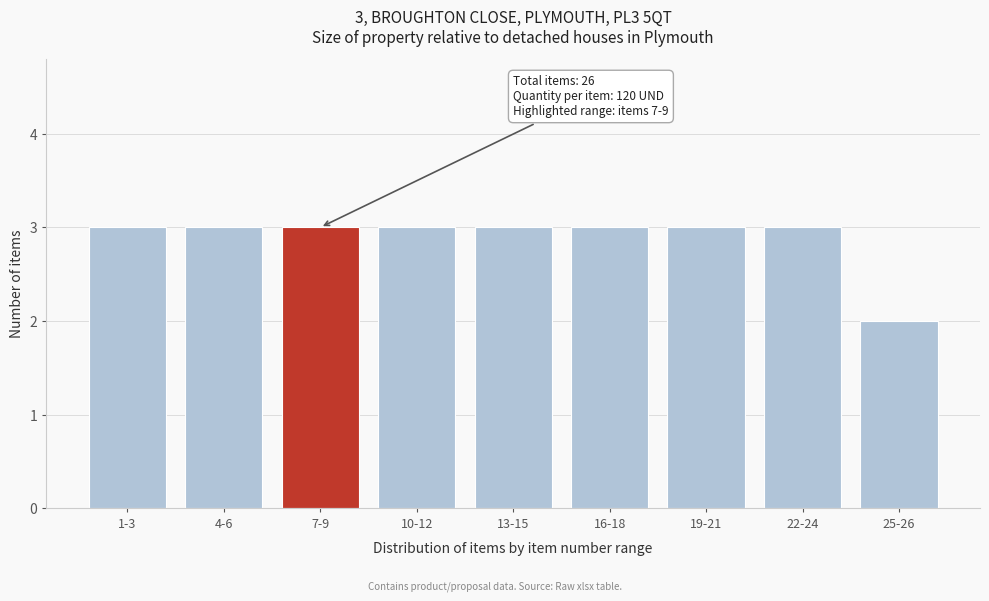

Reading right to left, what are all the values shown in this chart?

2	3	3	3	3	3	3	3	3